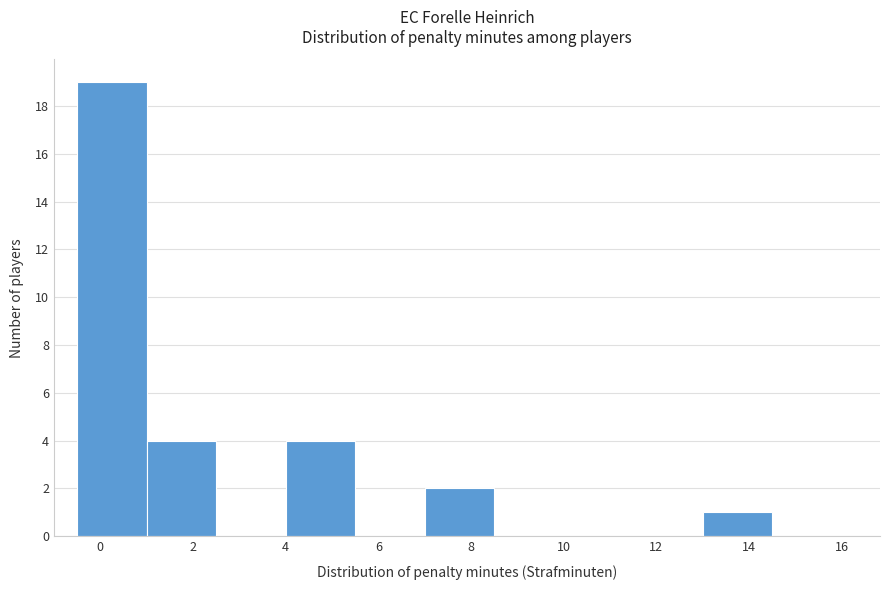

What is the height of the bar covering 4.0 to 5.5 on the x-axis? Neither the bar edges nor the heights are printed on the chart, so give them approximately, as read against the axes.

4